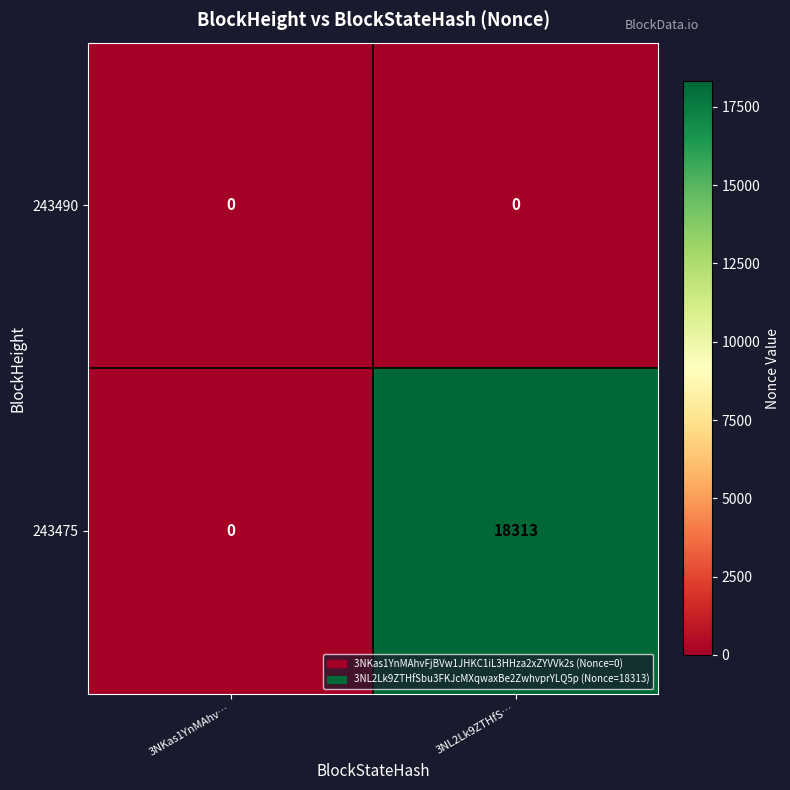

Which series has the widest spread of values?

243475